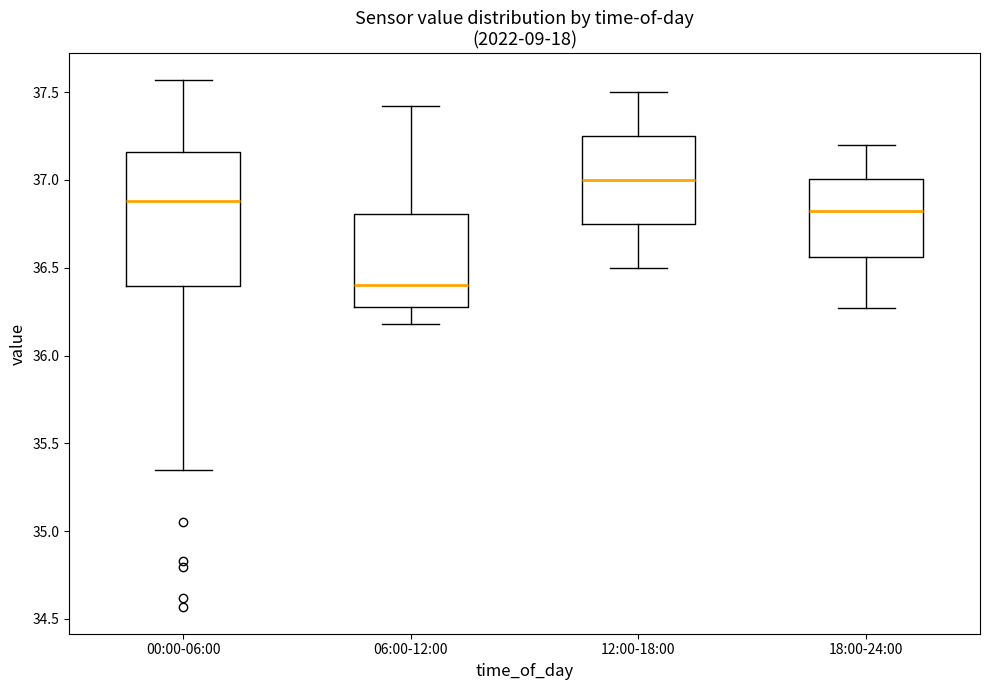

Which box's median line is the lowest?

06:00-12:00